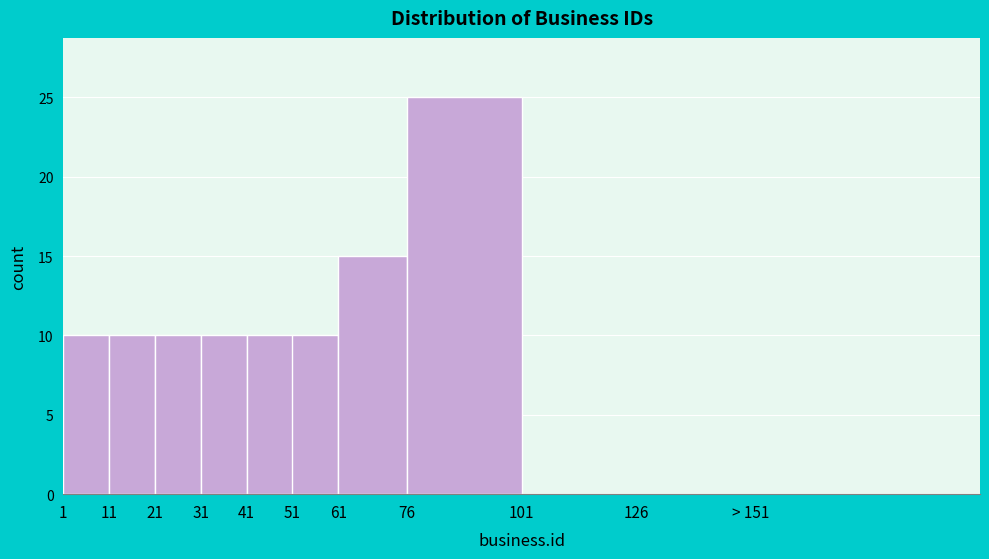

Reading left to right, transcribe all the data shown in this chart.

1=10	11=10	21=10	31=10	41=10	51=10	61=15	76=25	101=0	126=0	> 151=0